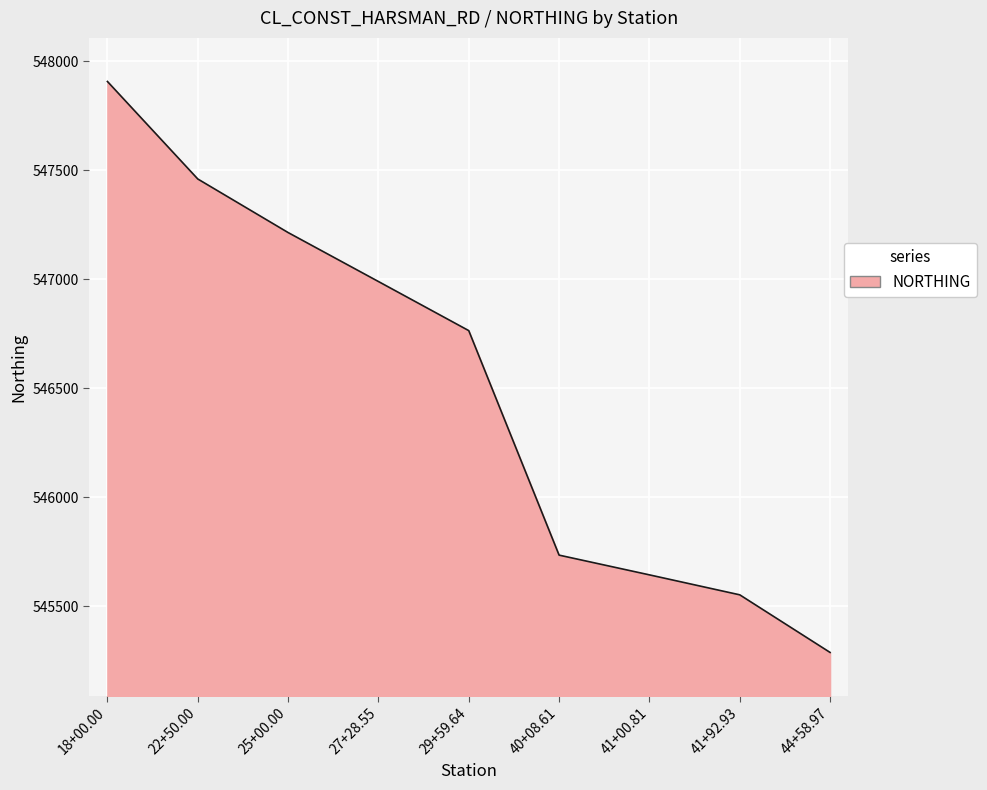

True or false: there are more than 0 points higher than both neighbors.

False